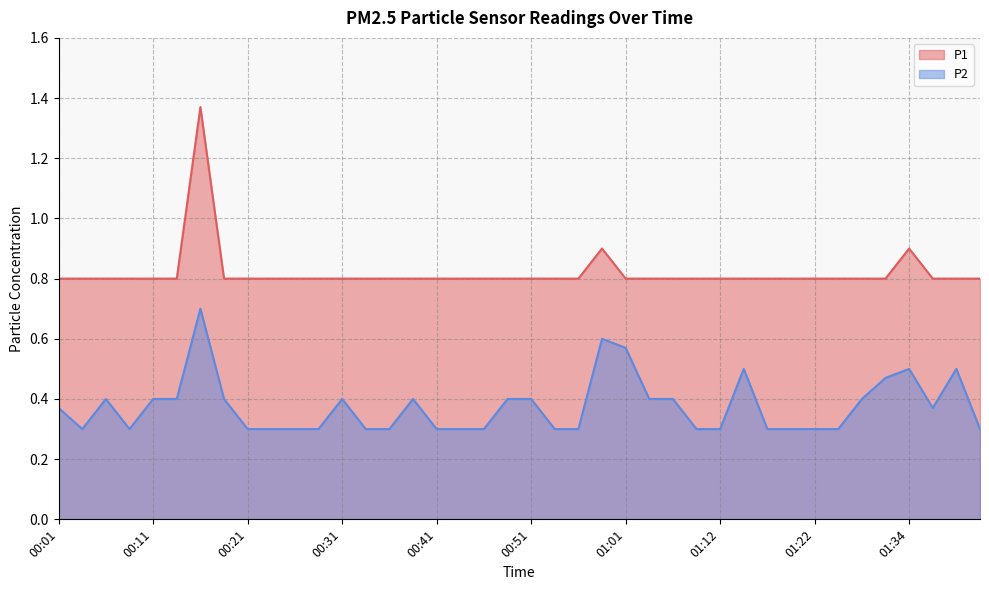

True or false: P2 and P1 cross at least once.

False